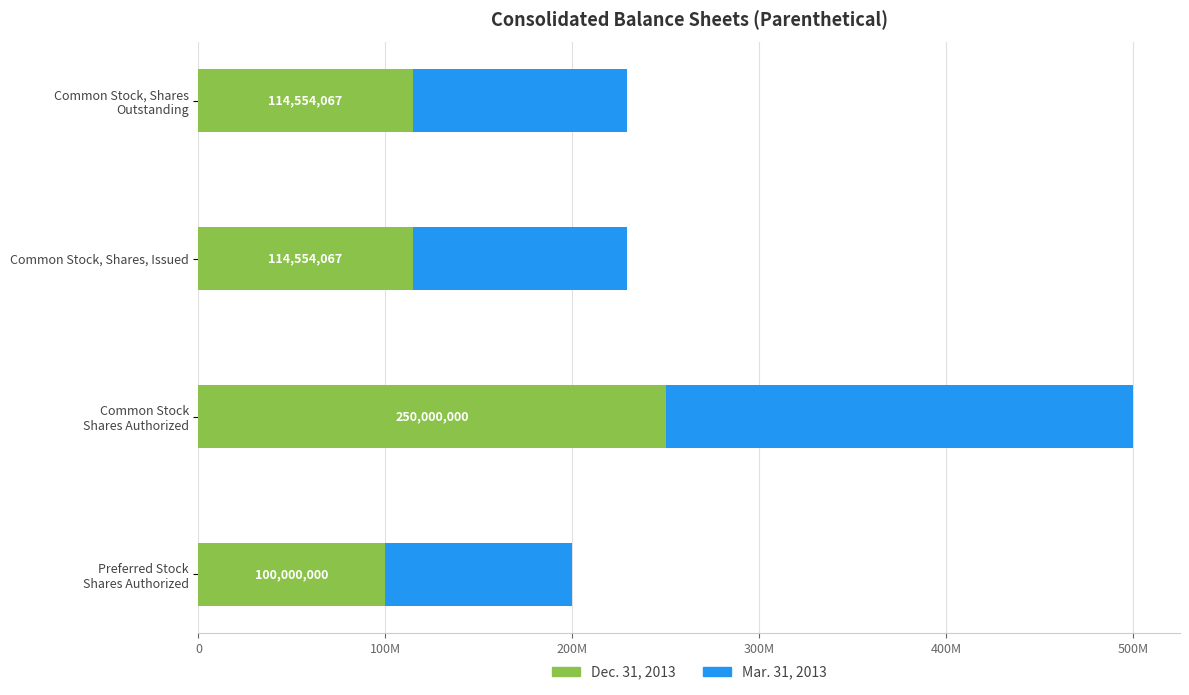

What is the difference between the maximum and minimum values in the Mar. 31, 2013 series?

150000000